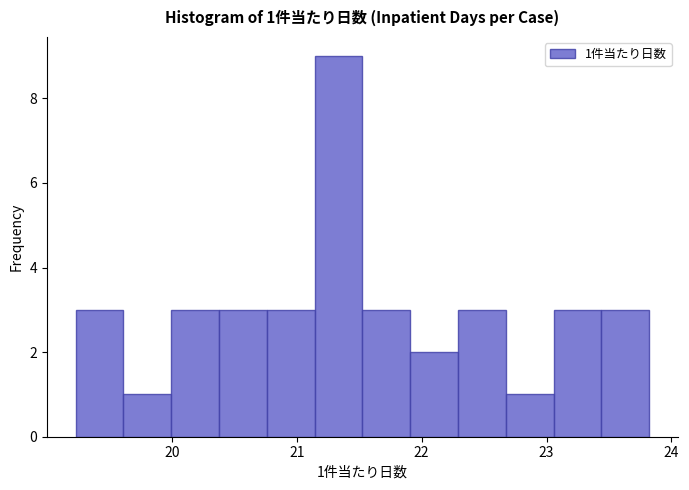

Read against the x-axis, roughly where is the centre of the tallest bar?

21.3